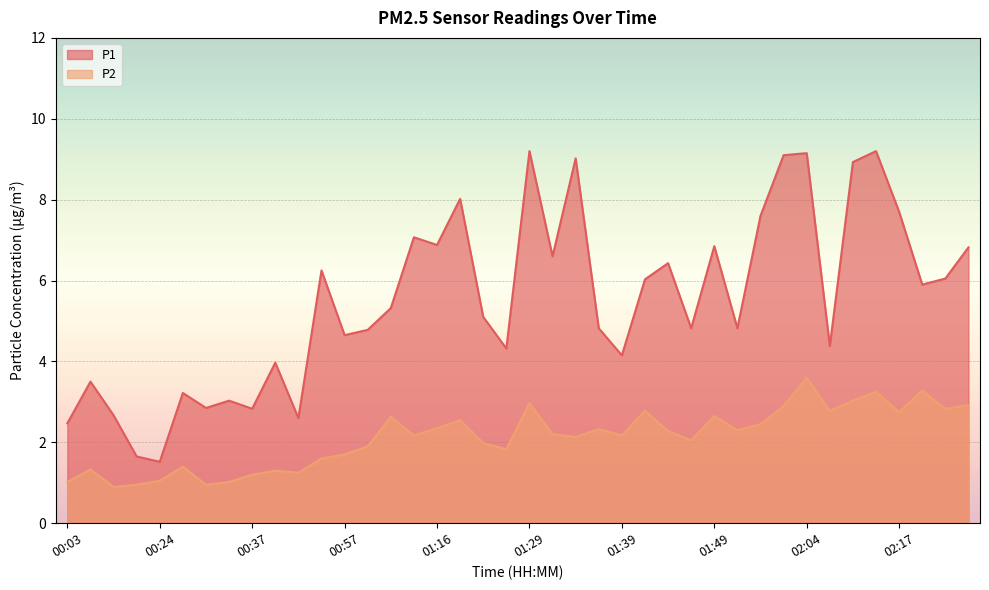

Read the P2 value at 00:22.

0.9